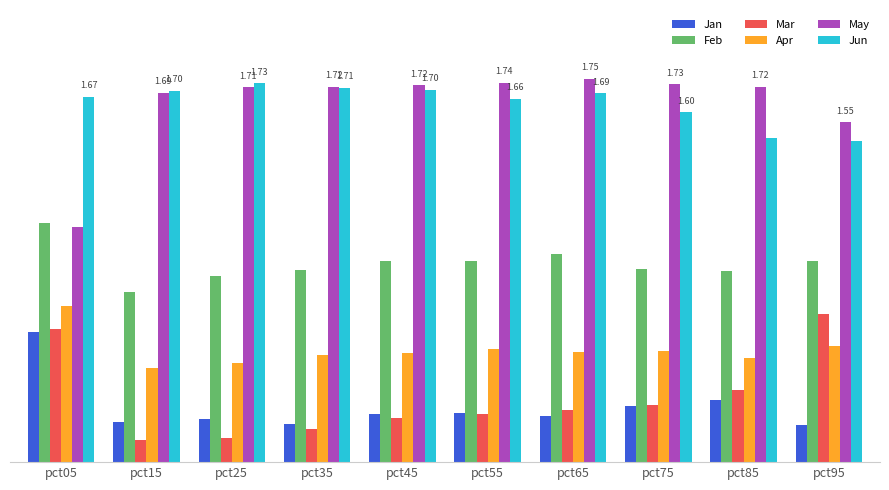

At which category is the sum across all series the highest?

pct05